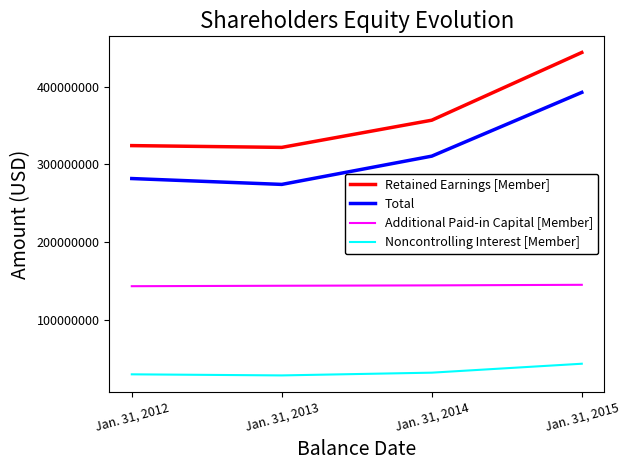

Which series has the widest spread of values?

Retained Earnings [Member]